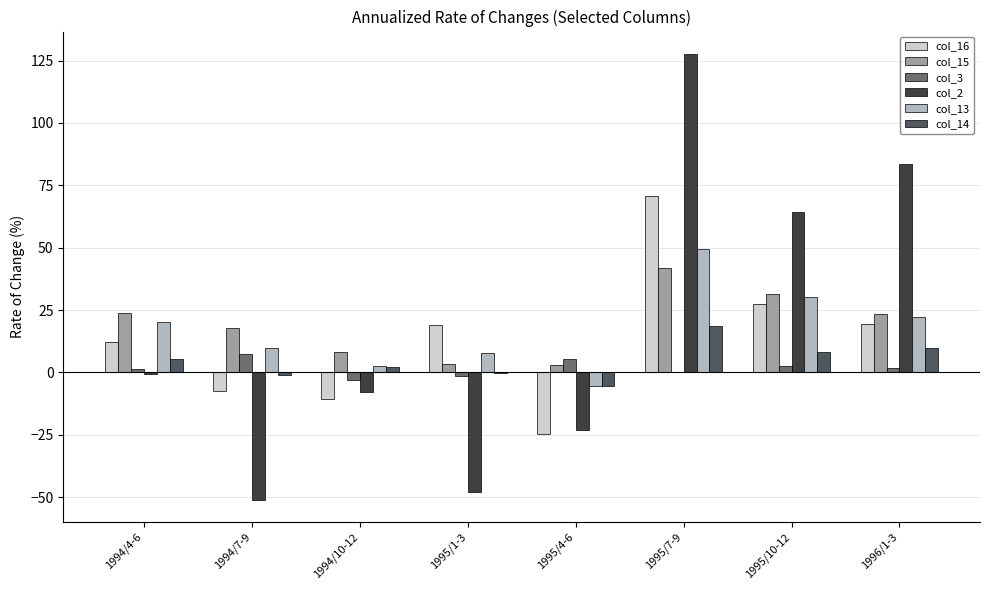

What is the total value across all series at 1994/4-6?

62.7